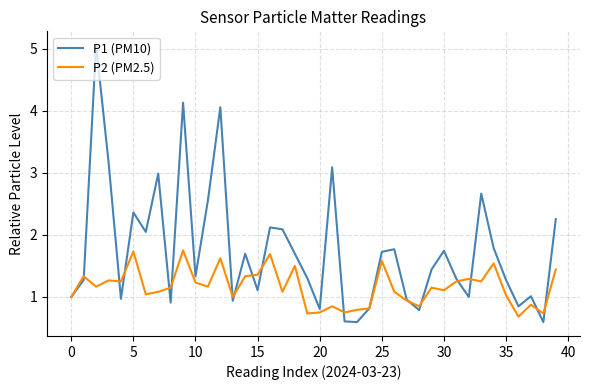

Does the chart display data point markers on the line(s)?

No